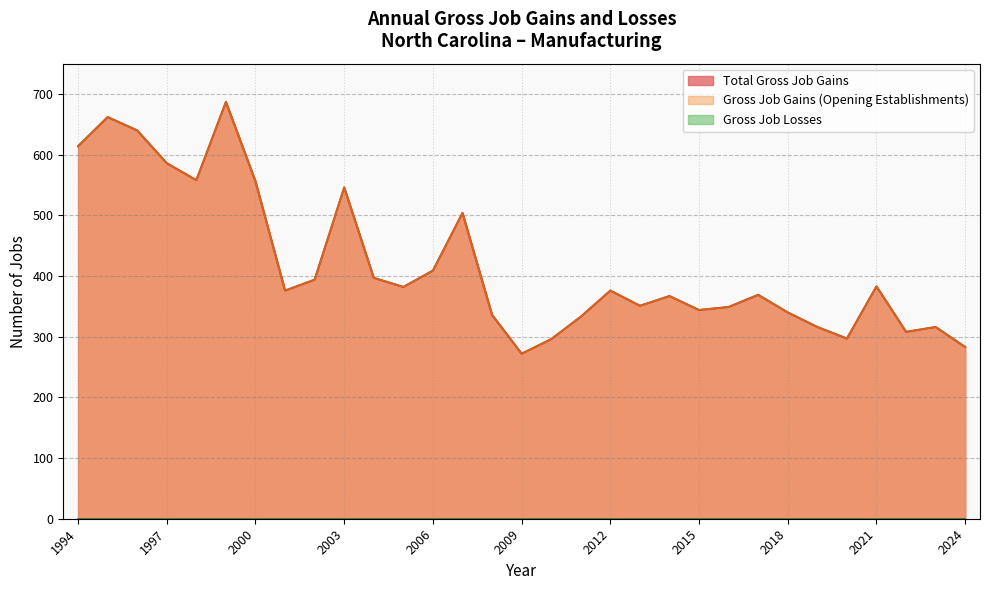

What is the sum of all Gross Job Gains (Opening Establishments) values?

12947